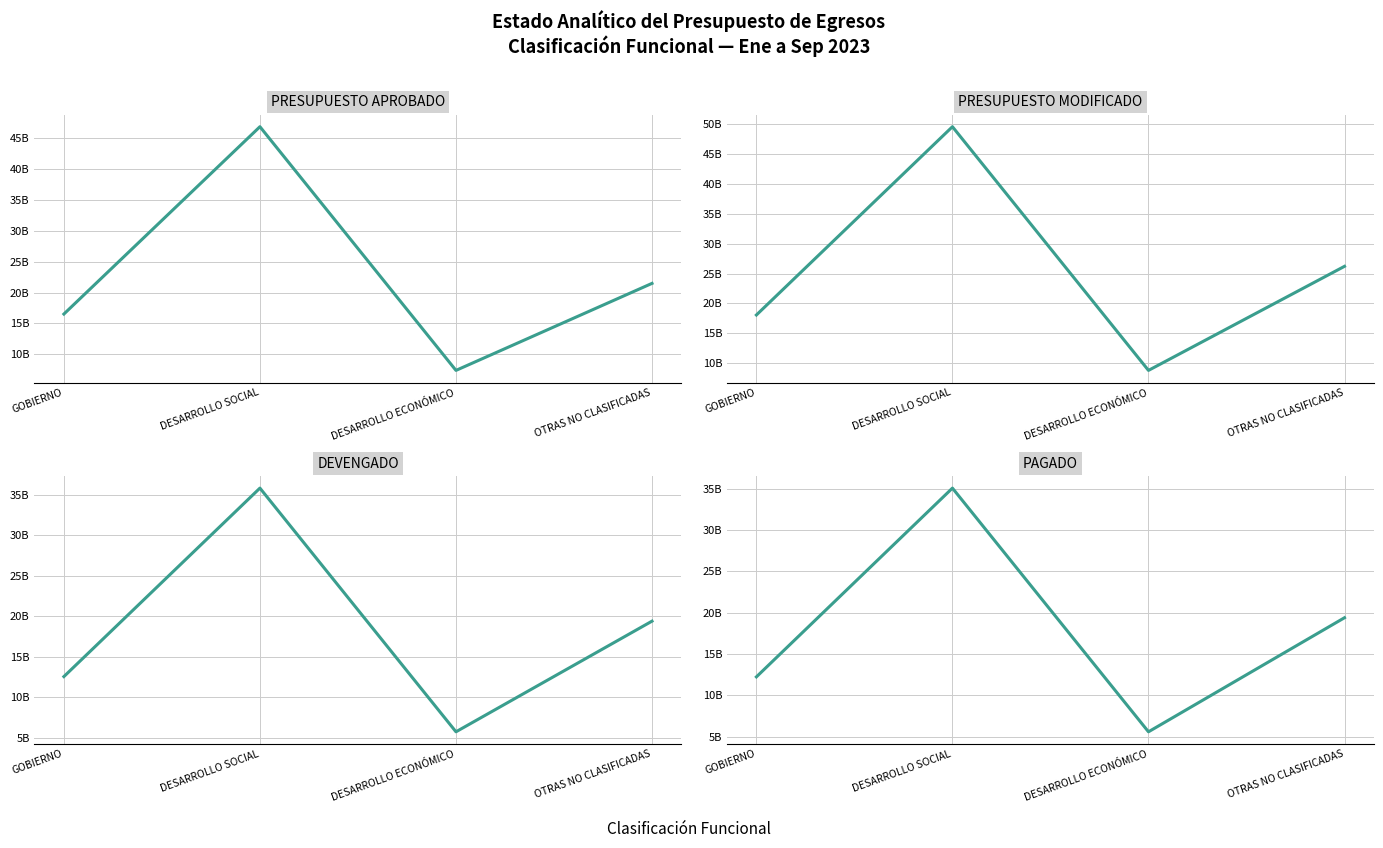

What is the difference between the maximum and minimum values in the PRESUPUESTO MODIFICADO series?

40867964273